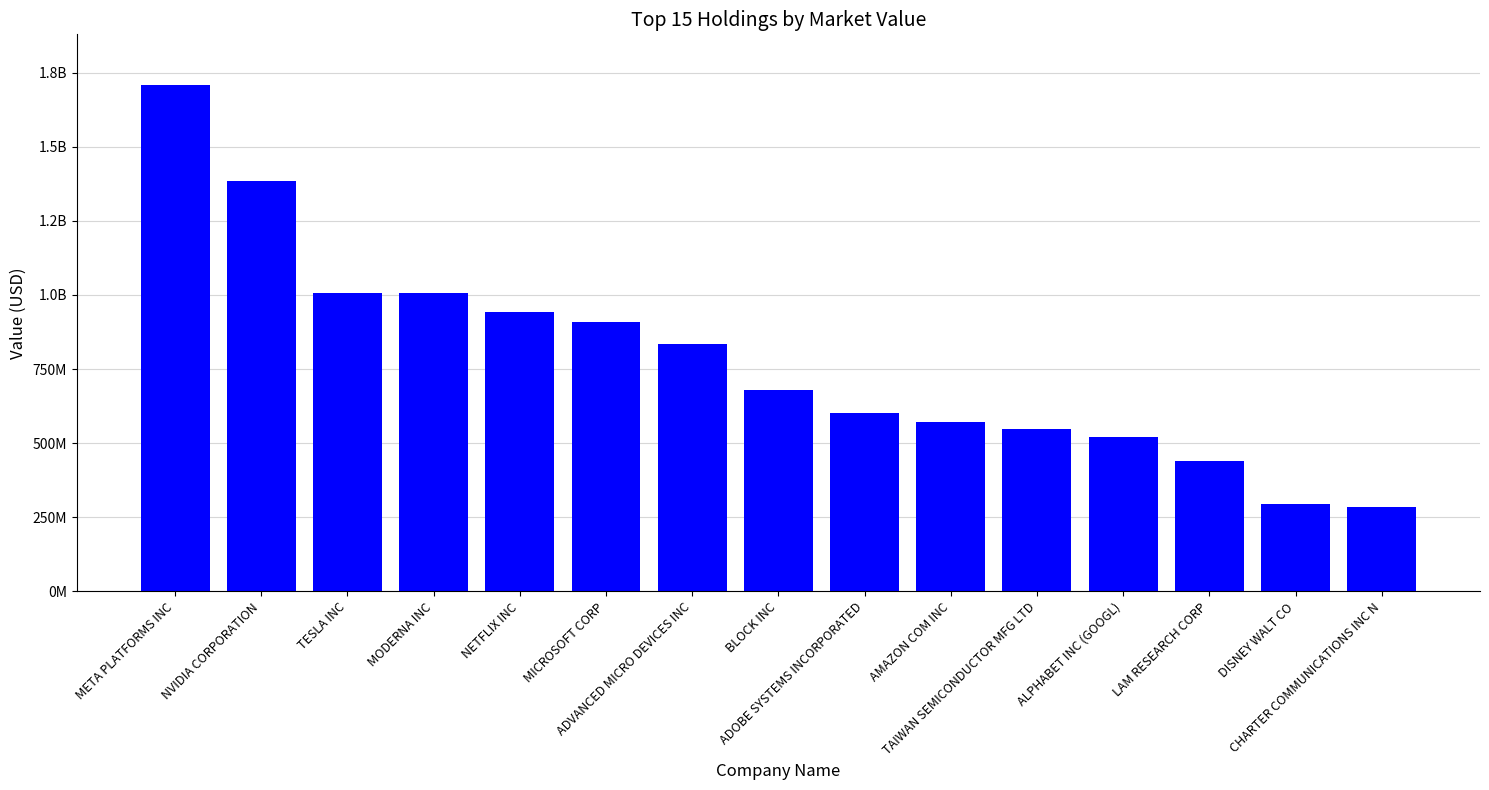

What is the difference between the maximum and second lowest values?

1413235028